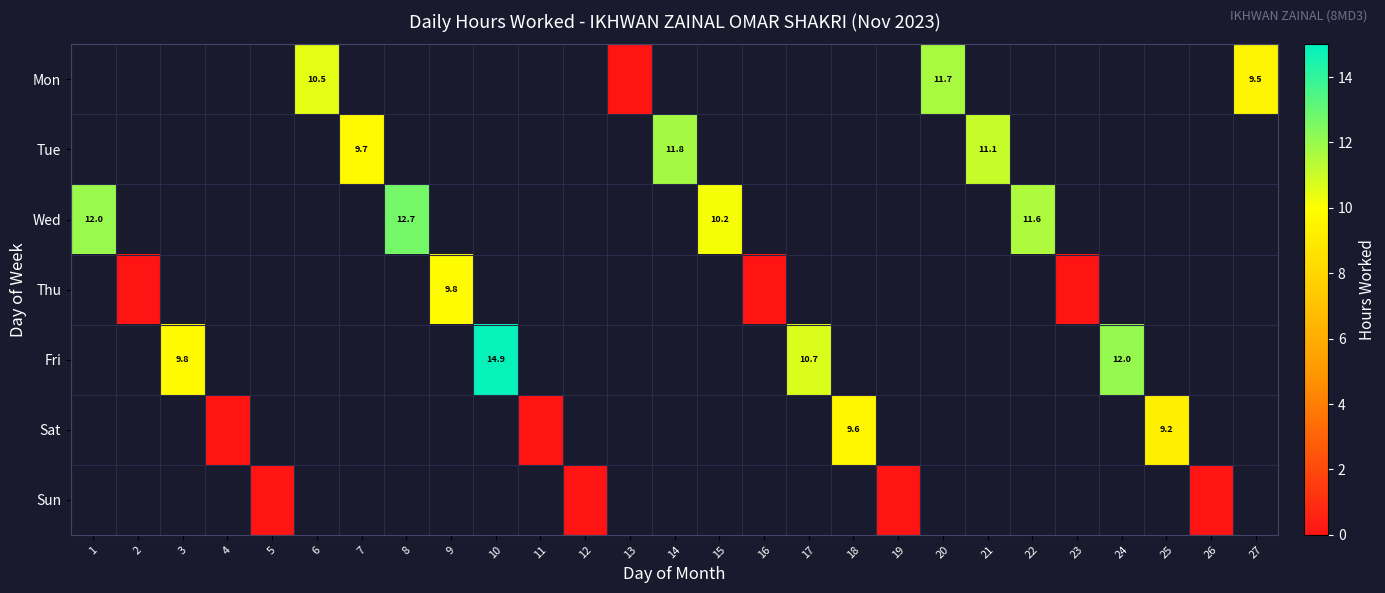

Which category has the highest value across all series?

10